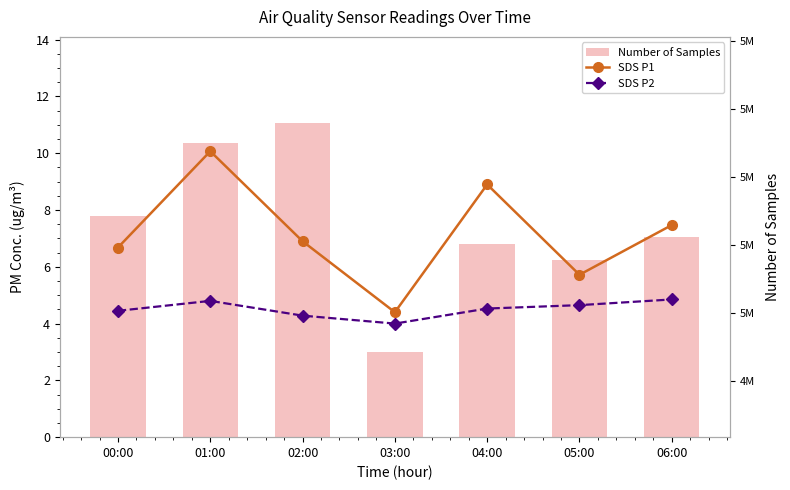

How many values in the Number of Samples series exceed 5022454?

3